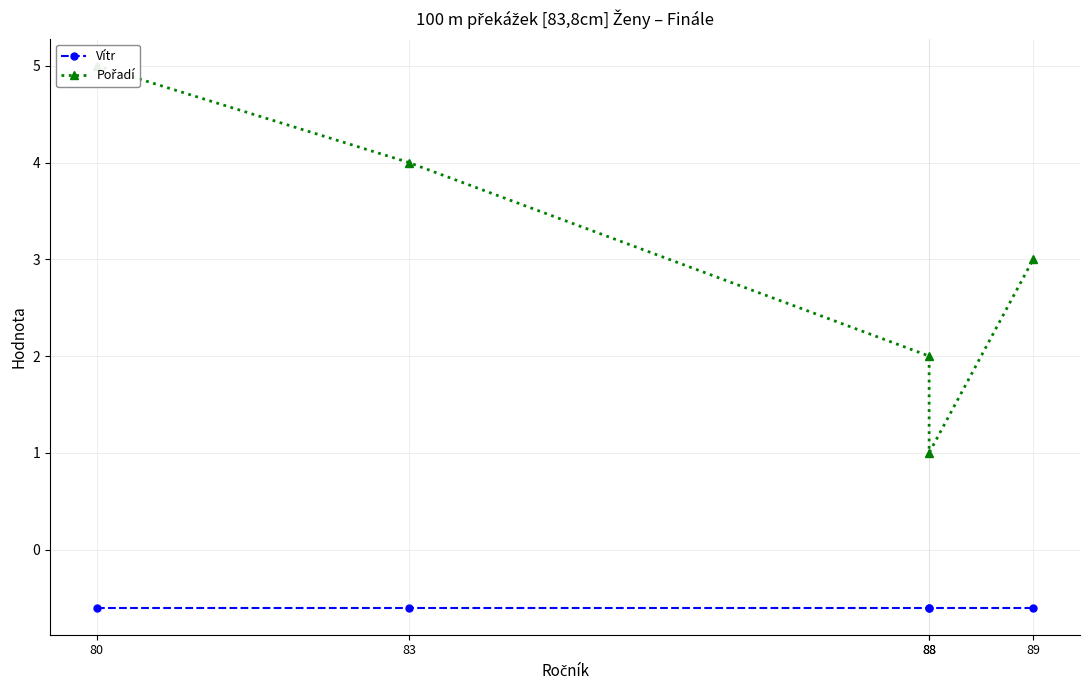

What is the spread (max minus min) of values at 83?

4.6